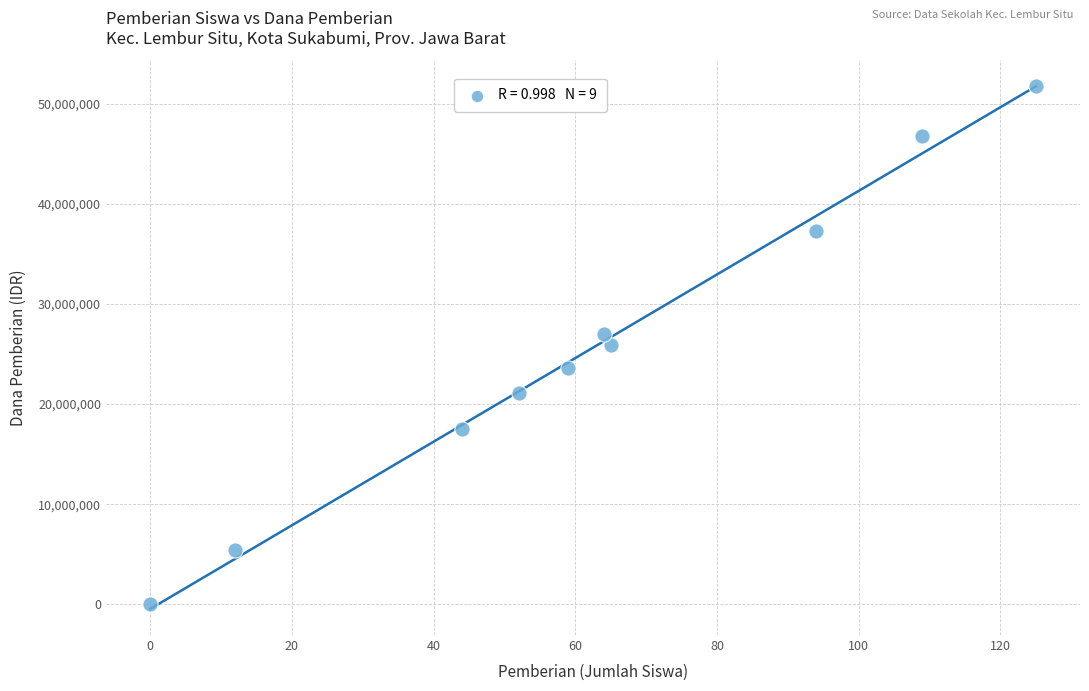

What is the average X value?

62